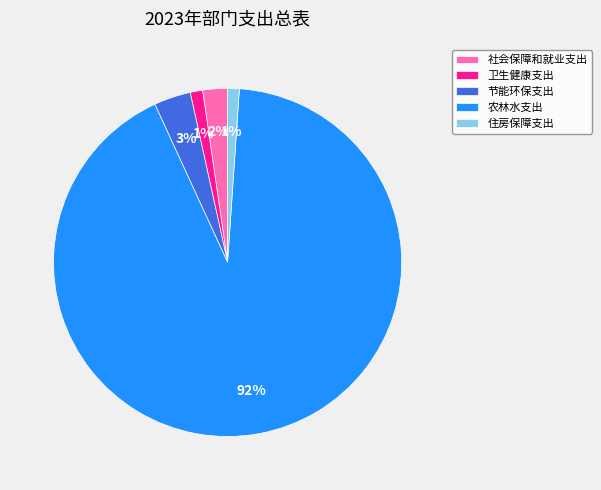

How many slices are in this pie chart?

5